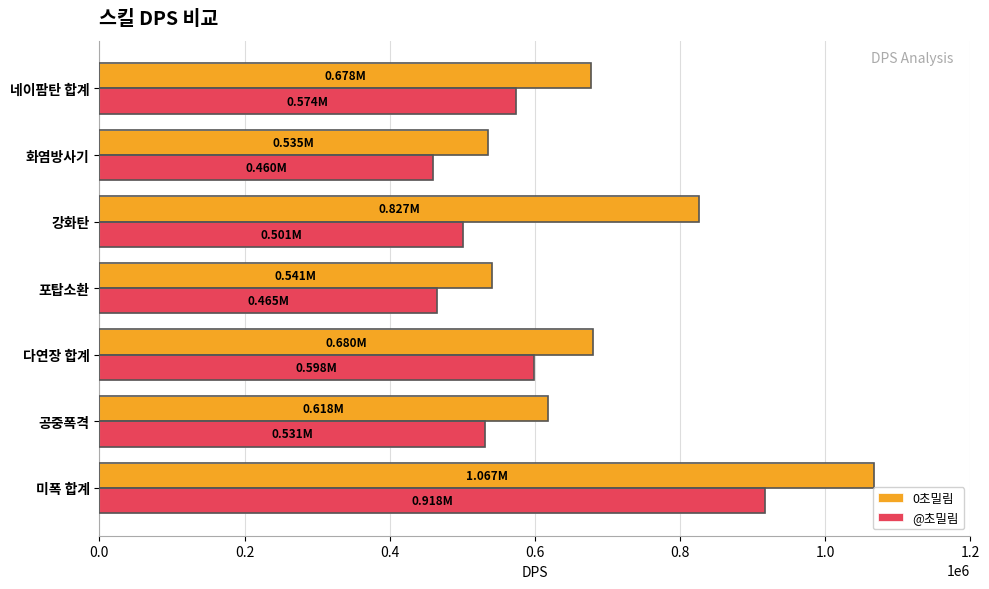

At which category is the sum across all series the highest?

미폭 합계